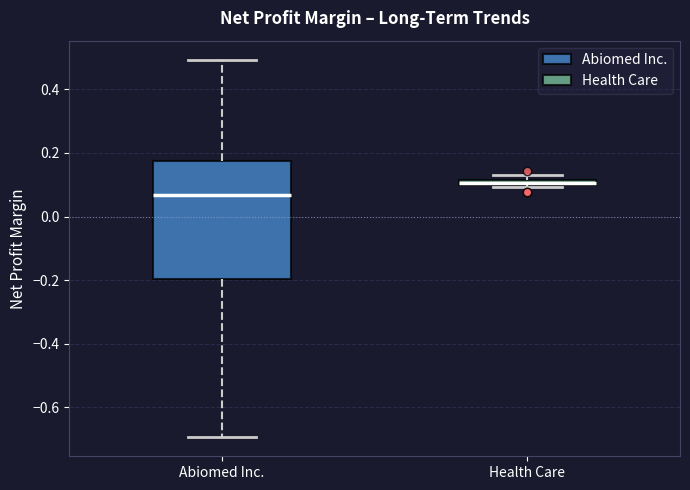

Where is the lower edge of the box for Health Care on the y-axis? The values are not printed on the chart, so give them approximately, as read against the axis.

0.10